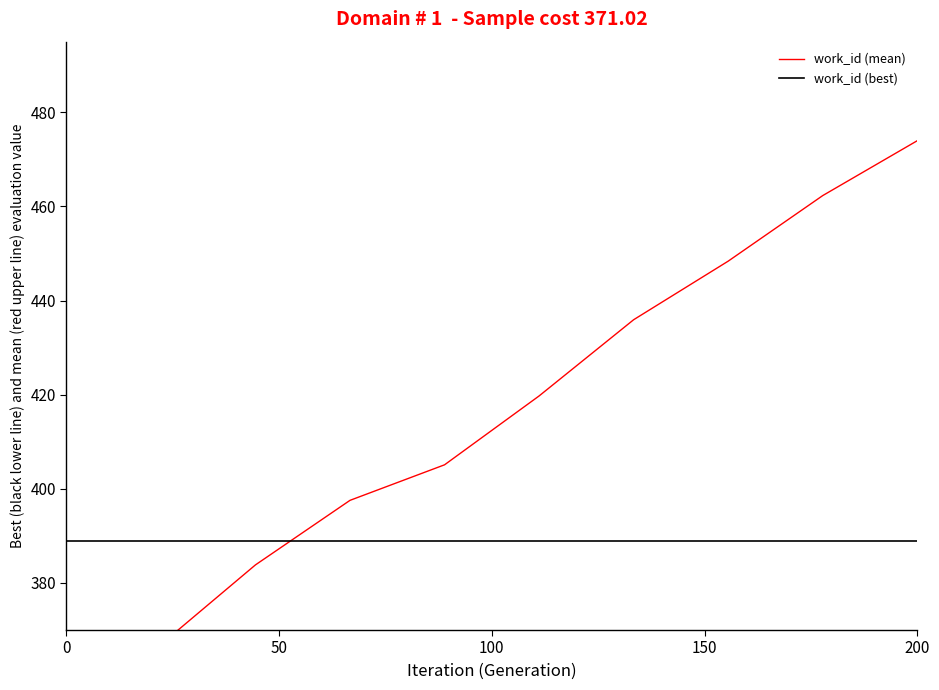

What is the difference between the second highest and second lowest values in the work_id (mean) series?

95.4